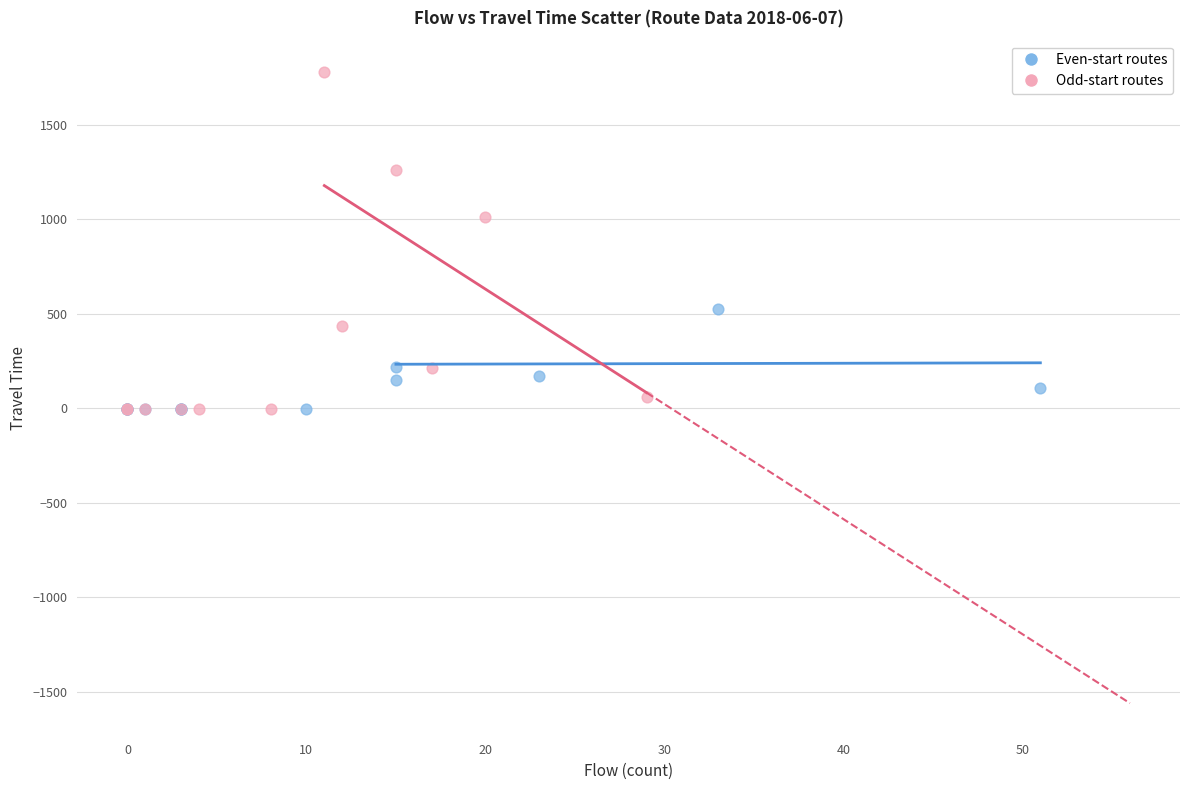

Which series contains the highest Y value?

Odd-start routes